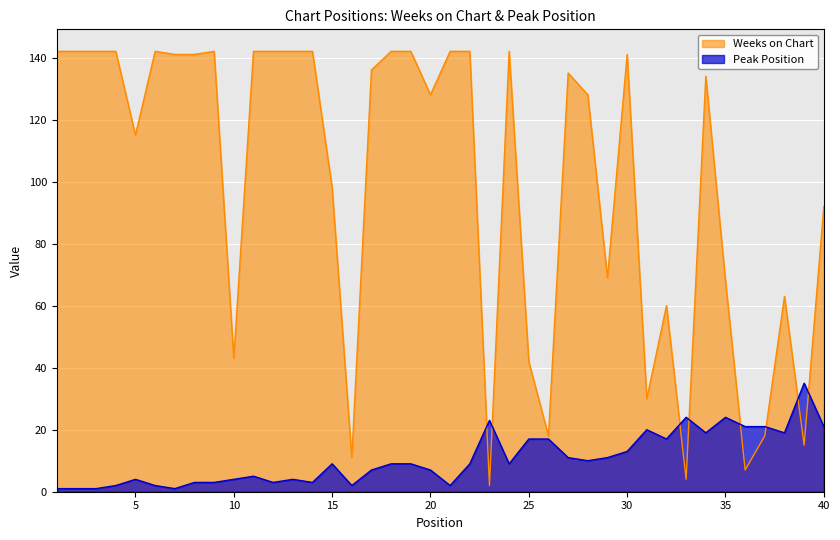

Reading left to right, transcribe all the data shown in this chart.

Weeks on Chart: 1=142	2=142	3=142	4=142	5=115	6=142	7=141	8=141	9=142	10=43	11=142	12=142	13=142	14=142	15=98	16=11	17=136	18=142	19=142	20=128	21=142	22=142	23=2	24=142	25=42	26=18	27=135	28=128	29=69	30=141	31=30	32=60	33=4	34=134	35=68	36=7	37=18	38=63	39=15	40=92
Peak Position: 1=1	2=1	3=1	4=2	5=4	6=2	7=1	8=3	9=3	10=4	11=5	12=3	13=4	14=3	15=9	16=2	17=7	18=9	19=9	20=7	21=2	22=9	23=23	24=9	25=17	26=17	27=11	28=10	29=11	30=13	31=20	32=17	33=24	34=19	35=24	36=21	37=21	38=19	39=35	40=21